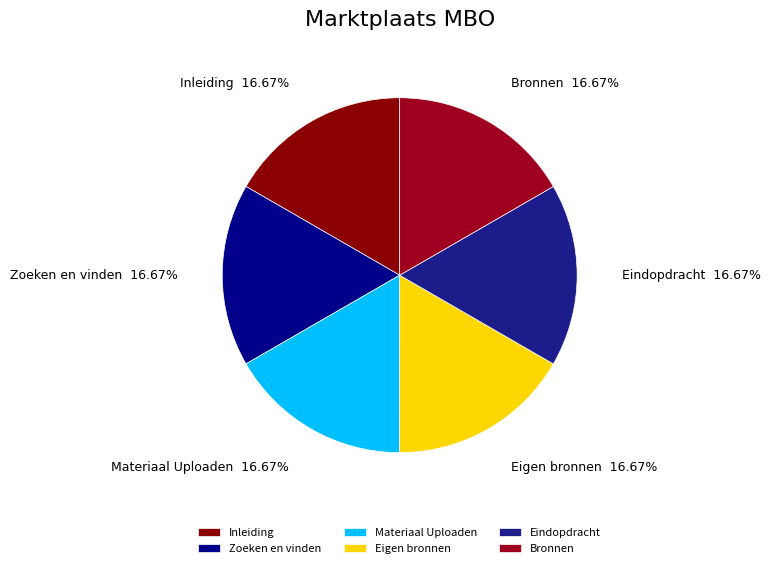

Is the sum of Inleiding and Zoeken en vinden greater than half?

No